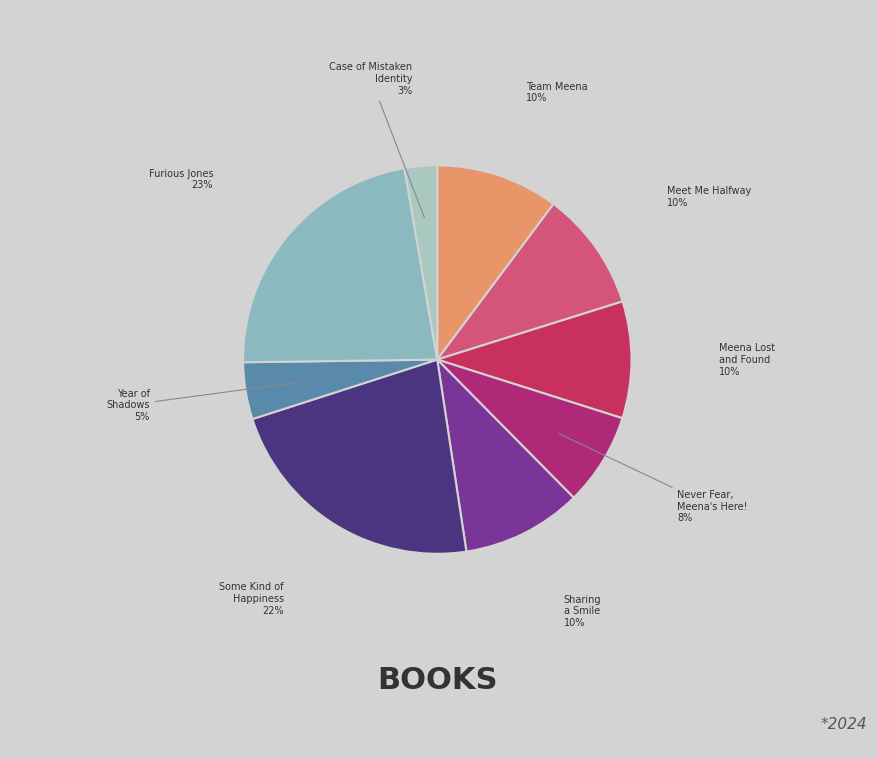

Which category has the smallest portion of the pie?

Case of the Case of Mistaken Identity